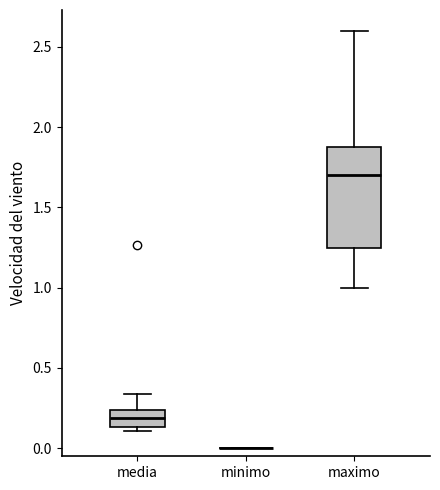

Reading left to right, read every box against the y-axis: the position of its median line, the range the box covers, and the ends of its whiskers. The values are not printed on the chart, so give them approximately, as read against the axis.

media: median 0.20, box 0.15 to 0.25, whiskers 0.10 to 0.35
minimo: box collapsed to a line at 0.00, whiskers 0.00 to 0.00
maximo: median 1.70, box 1.25 to 1.90, whiskers 1.00 to 2.60